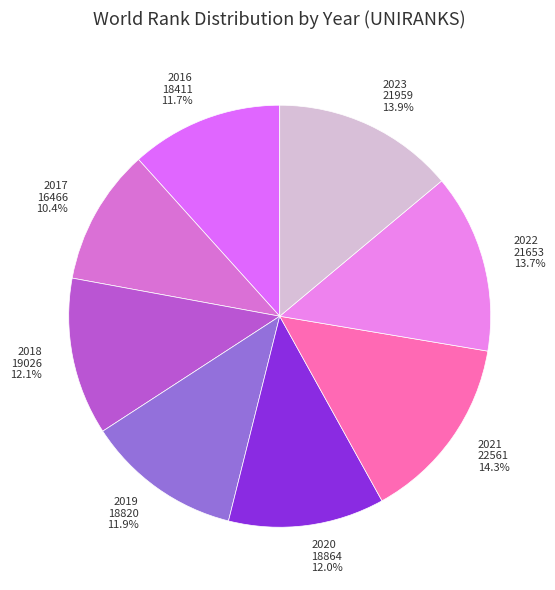

Approximately how many times larger is the value at 2016 compared to 2022?

0.9